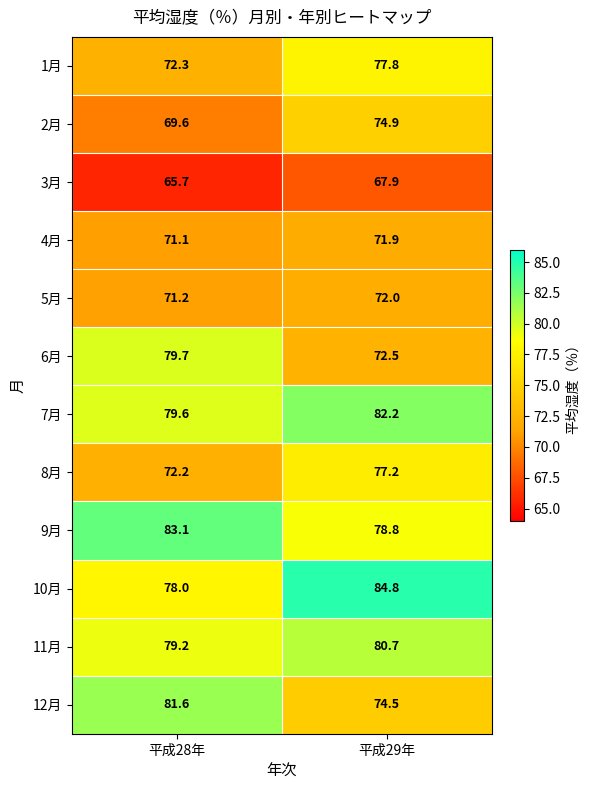

List the series in order of their peak value, lowest first.

3月, 4月, 5月, 2月, 8月, 1月, 6月, 11月, 12月, 7月, 9月, 10月